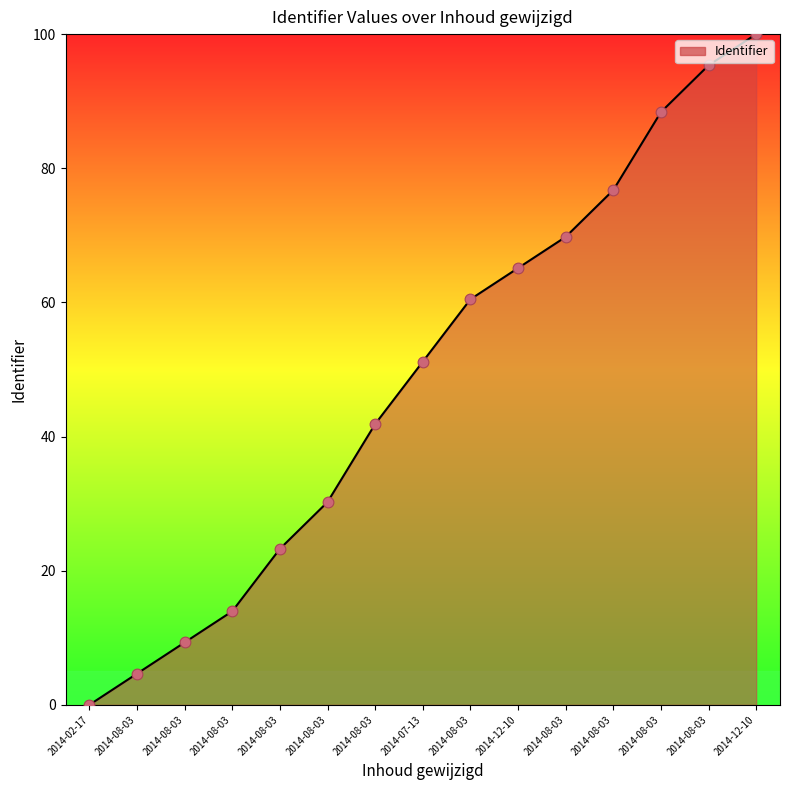

Between 2014-08-03 and 2014-08-03, which is larger?

2014-08-03